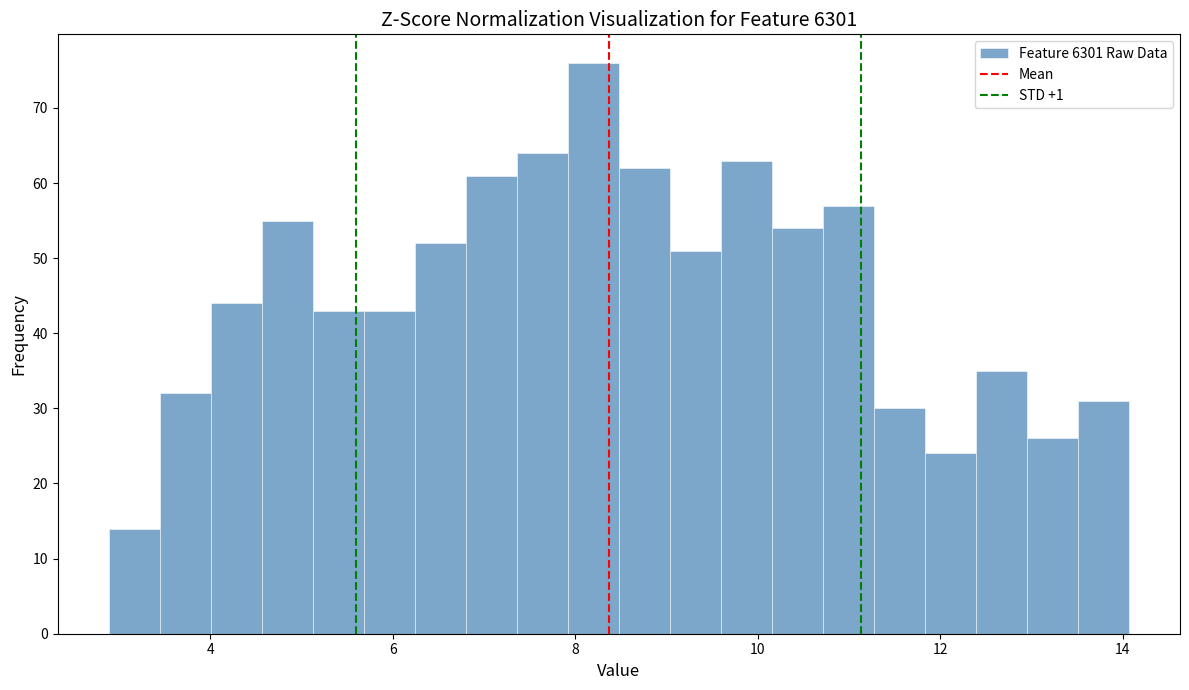

Read against the x-axis, roughly where is the centre of the tallest bar?

8.2